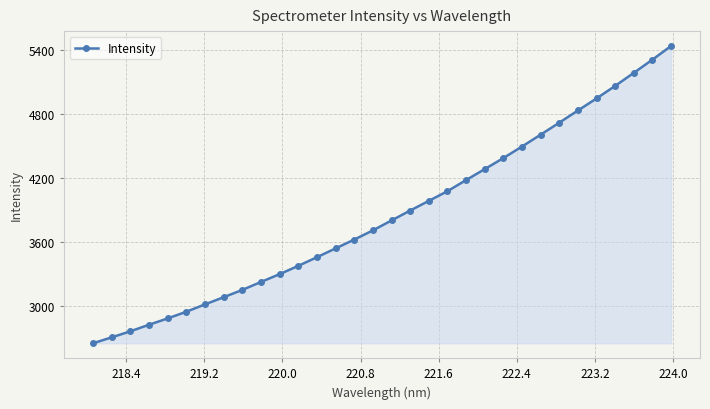

What is the difference between the second highest and second lowest values?

2607.1